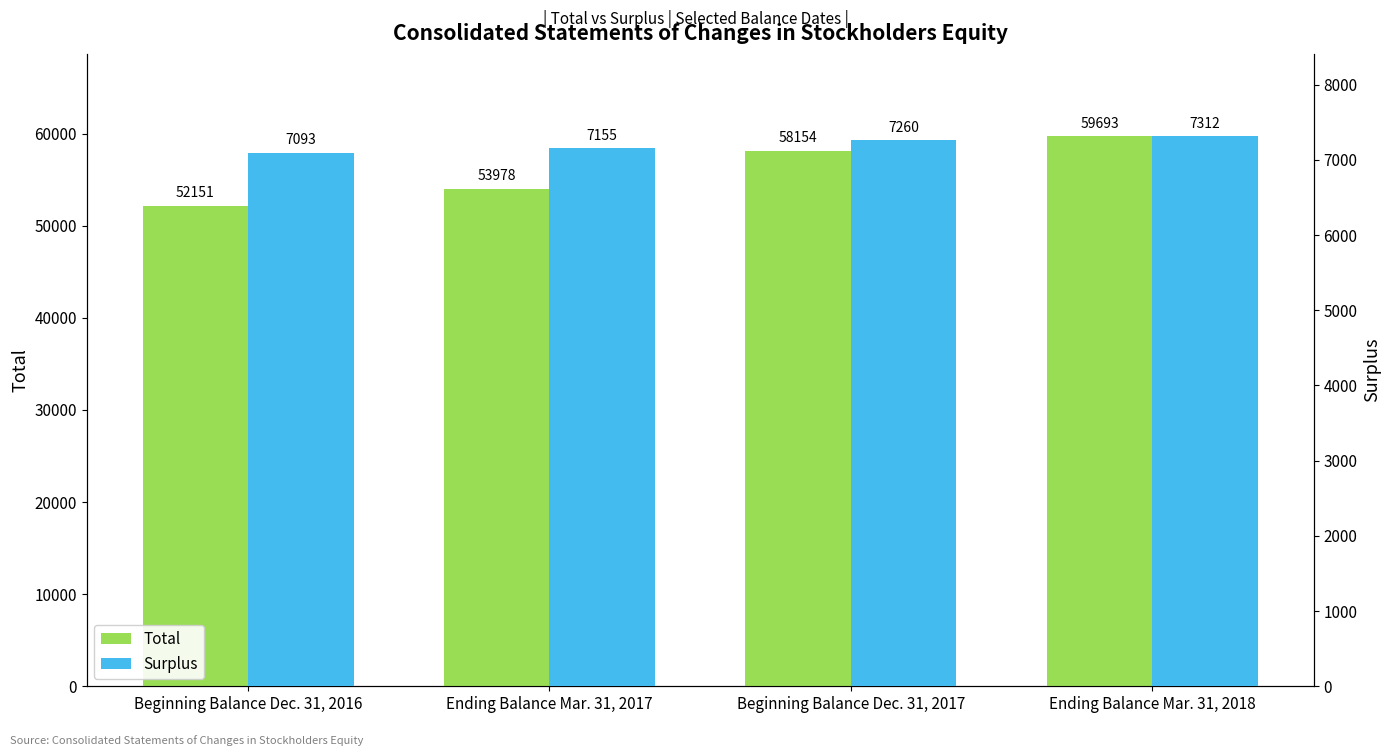

List the series in order of their peak value, highest first.

Total, Surplus